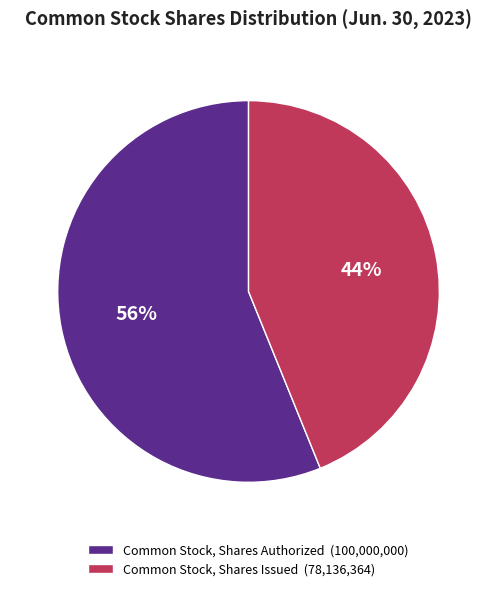

Combined, do Common Stock, Shares Issued (78,136,364) and Common Stock, Shares Authorized (100,000,000) account for over 50%?

Yes